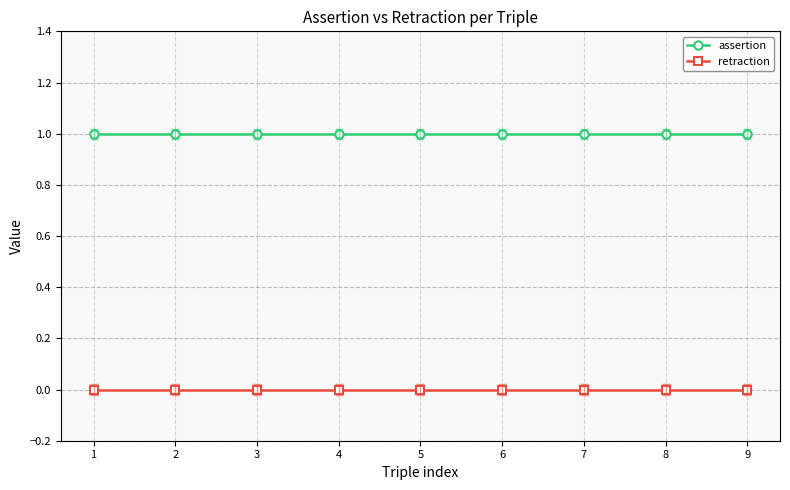

What is the total value across all series at 9?

1